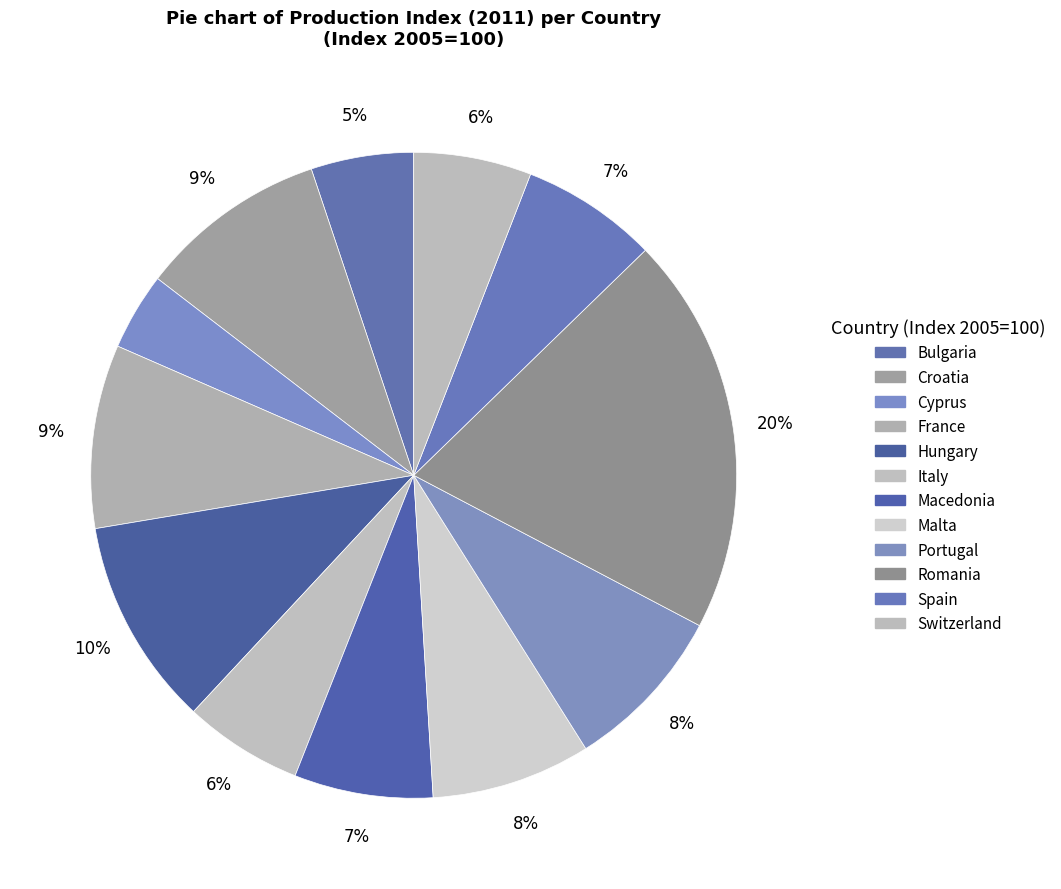

Which slice is the smallest?

Cyprus